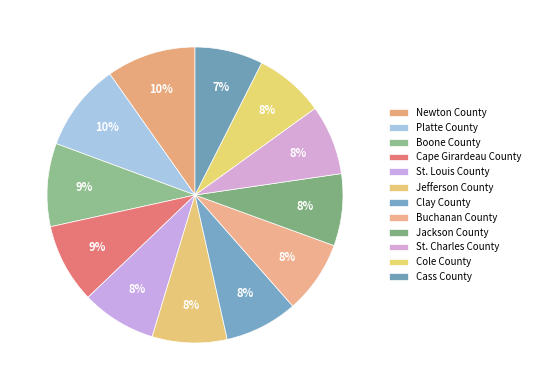

How much of the chart is everything except Newton County?

90.2%